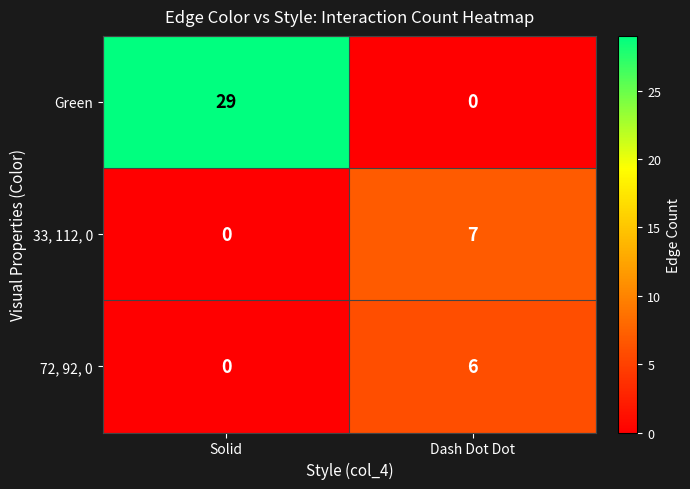

List the series in order of their peak value, highest first.

Green, 33, 112, 0, 72, 92, 0